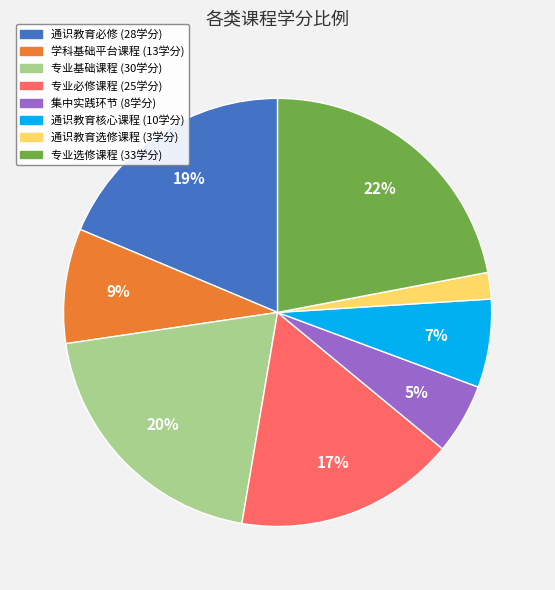

Approximately how many times larger is the value at 专业选修课程 compared to 通识教育选修课程?

11.0